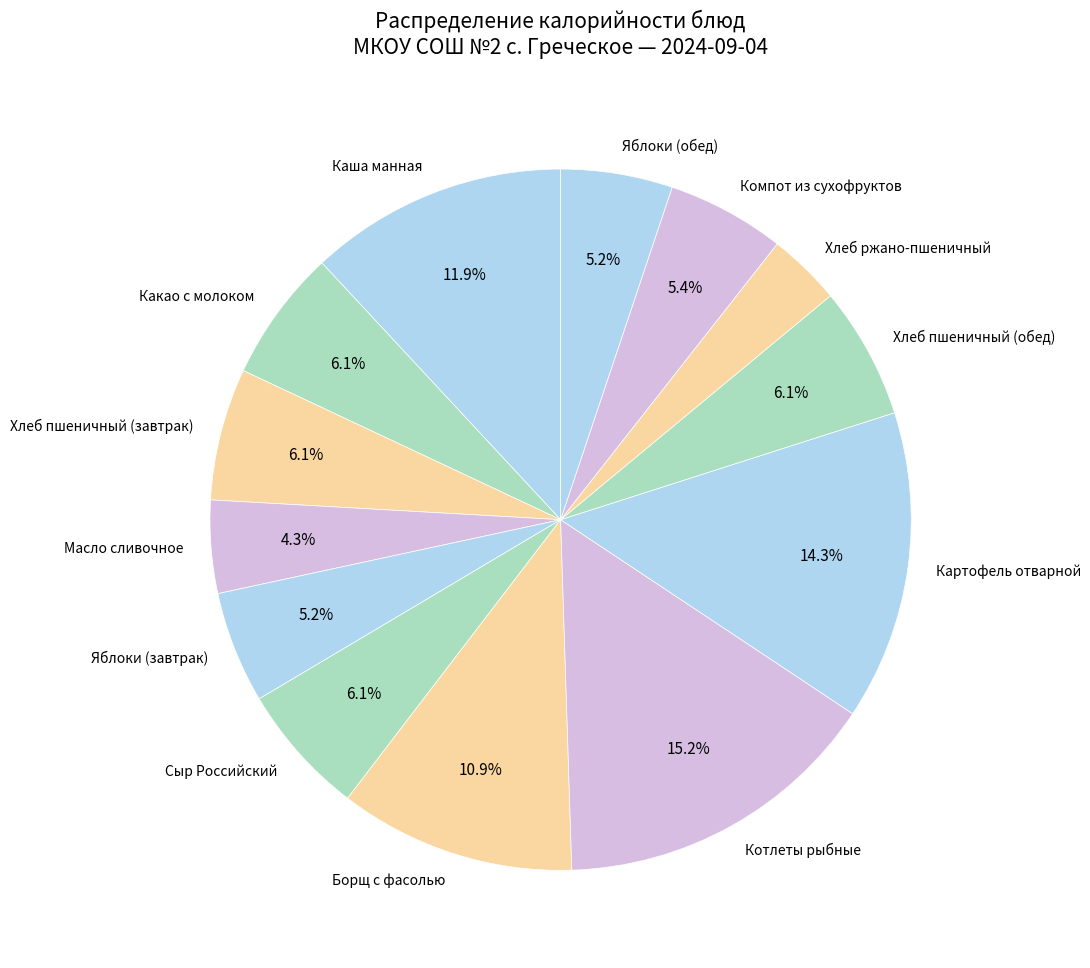

What portion of the pie excludes Яблоки (обед)?

94.8%